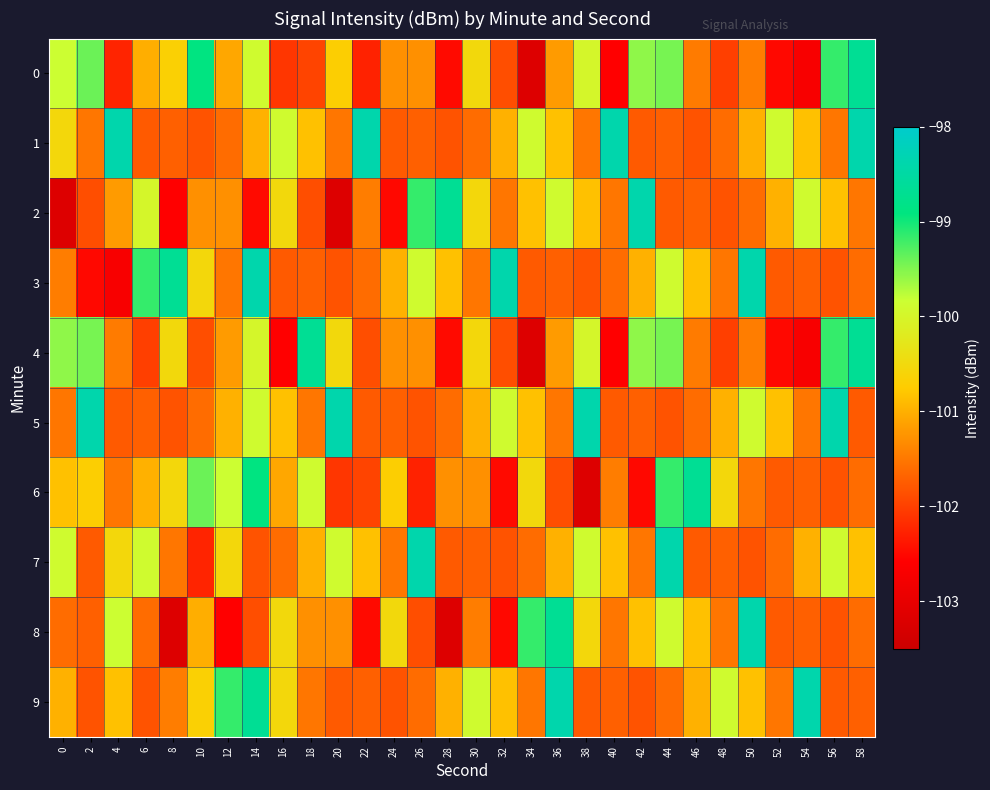

At how many categories does at least one series exceed -101?

30